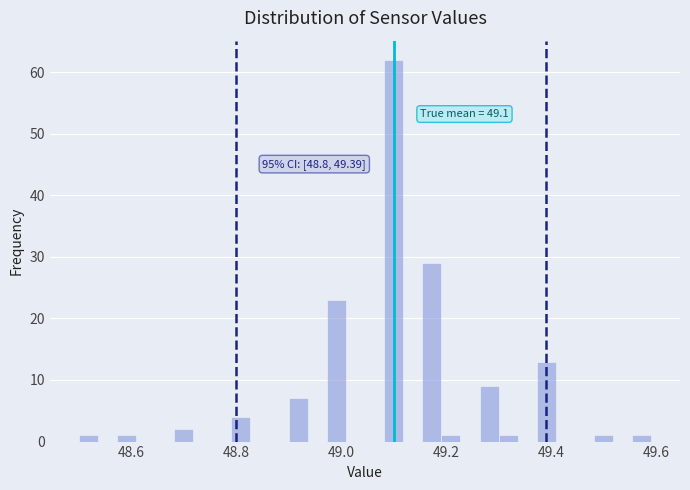

Around what value on the x-axis is the tallest bar? Give the approximate position of its centre, as read against the axis.

49.10